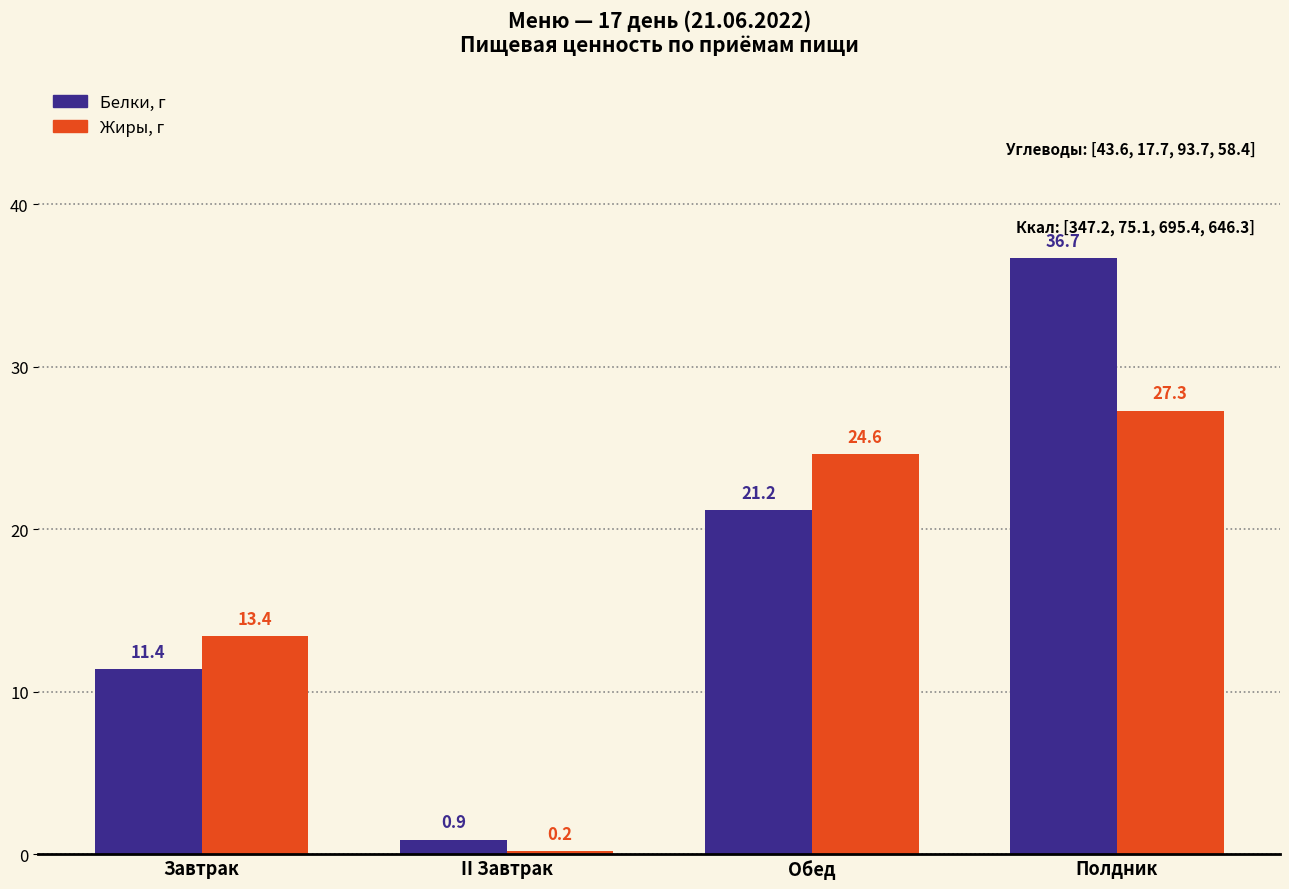

What is the average value of the Белки, г series?

17.6